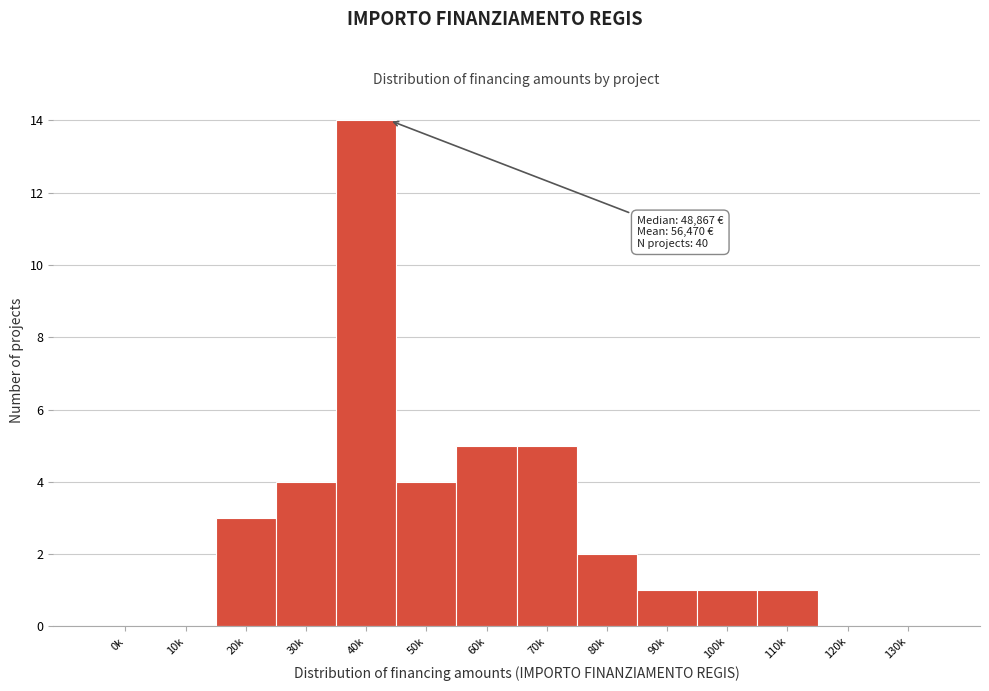

Reading left to right, transcribe all the data shown in this chart.

0k=0	10k=0	20k=3	30k=4	40k=14	50k=4	60k=5	70k=5	80k=2	90k=1	100k=1	110k=1	120k=0	130k=0